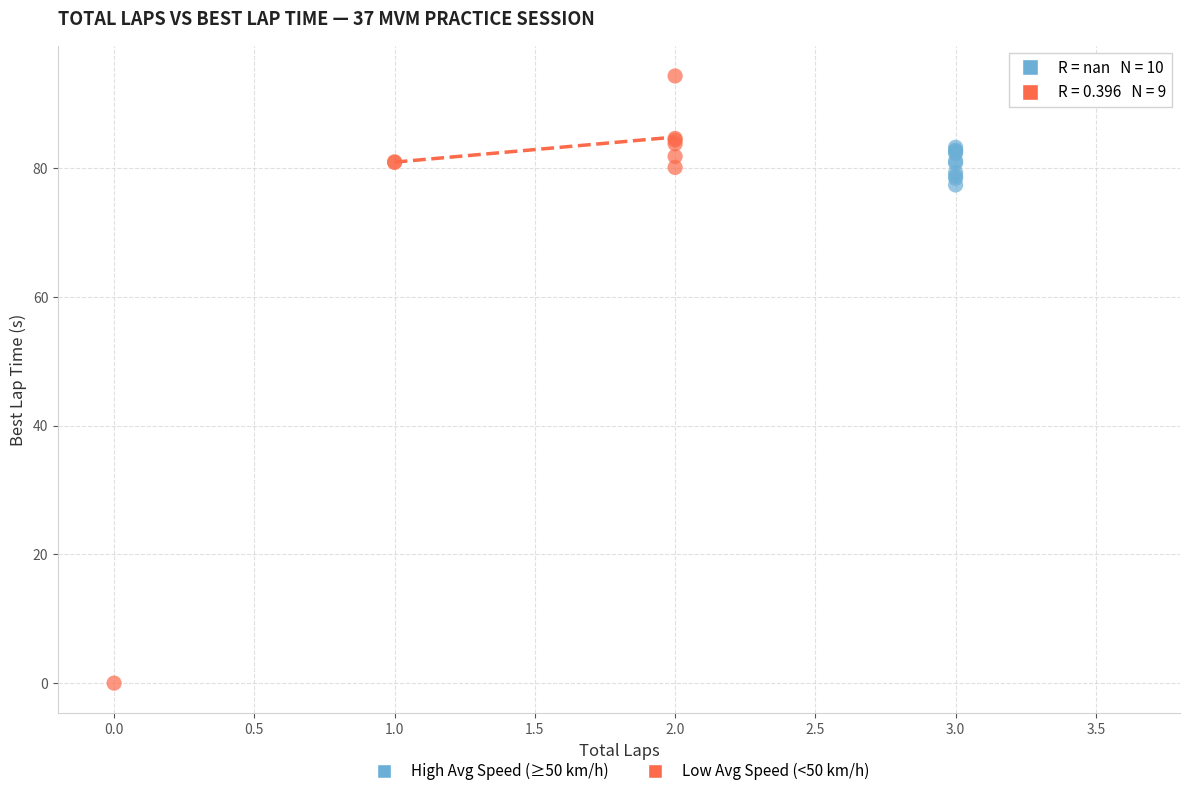

Which series has the largest Y range (max minus min)?

Low Avg Speed (<50 km/h)